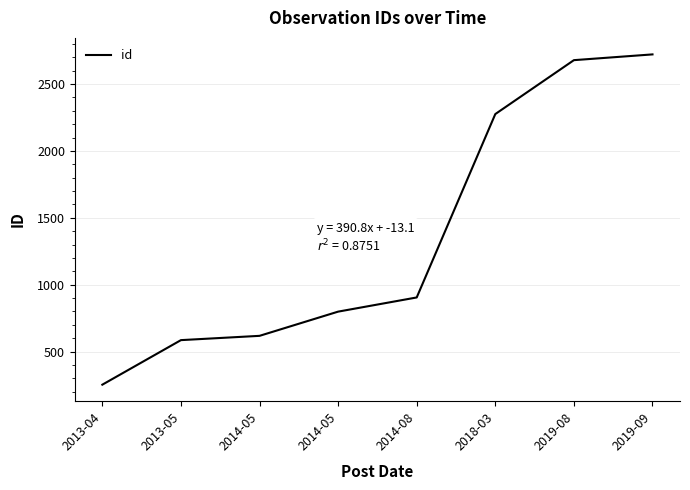

Where does the data first go above 905?

2018-03